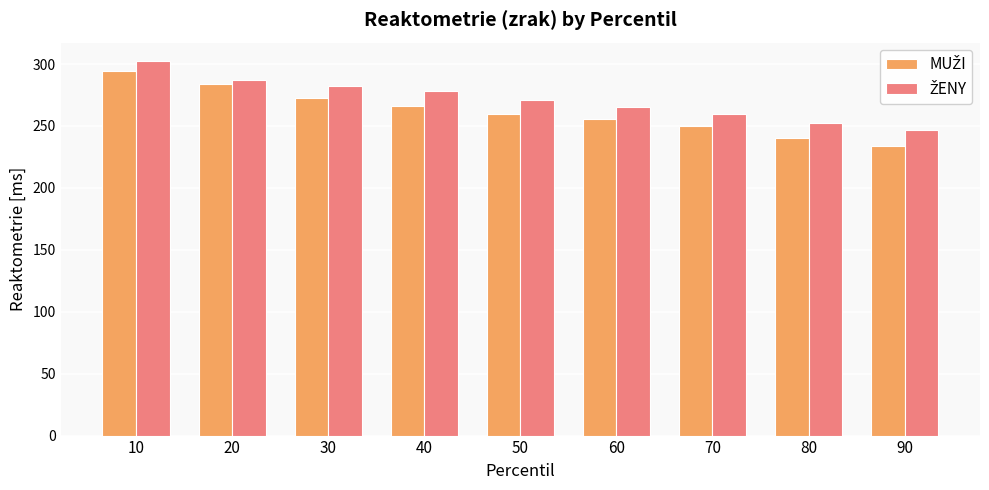

What is the difference between the highest and lowest values at 10?

7.8